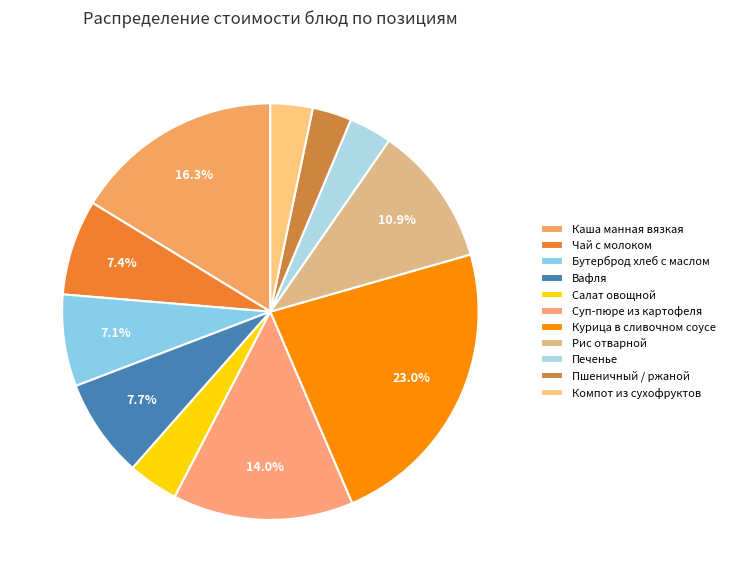

The Курица в сливочном соусе slice represents 34% of the pie. True or false?

False